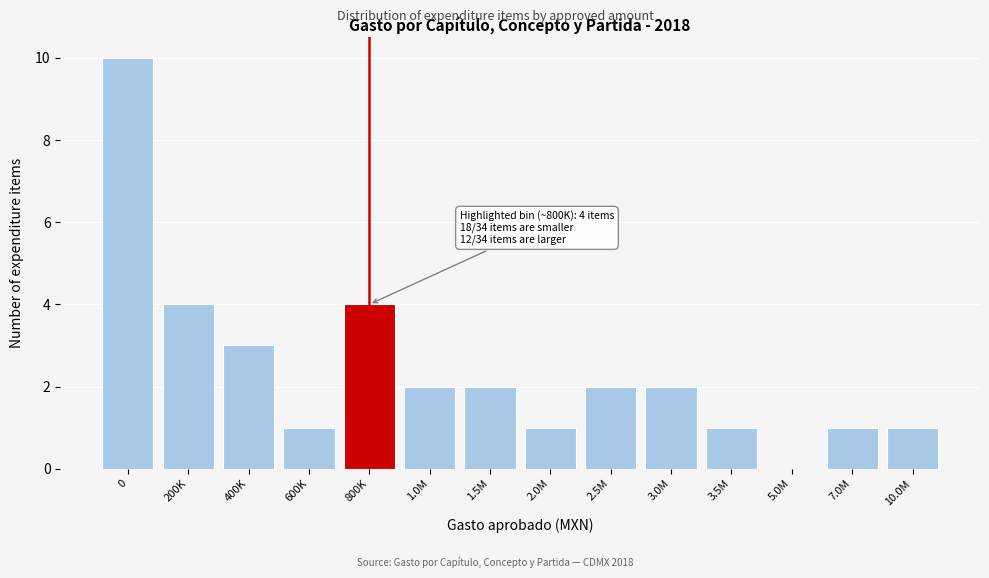

Reading left to right, extract all data points from this chart.

0=10	200K=4	400K=3	600K=1	800K=4	1.0M=2	1.5M=2	2.0M=1	2.5M=2	3.0M=2	3.5M=1	5.0M=0	7.0M=1	10.0M=1